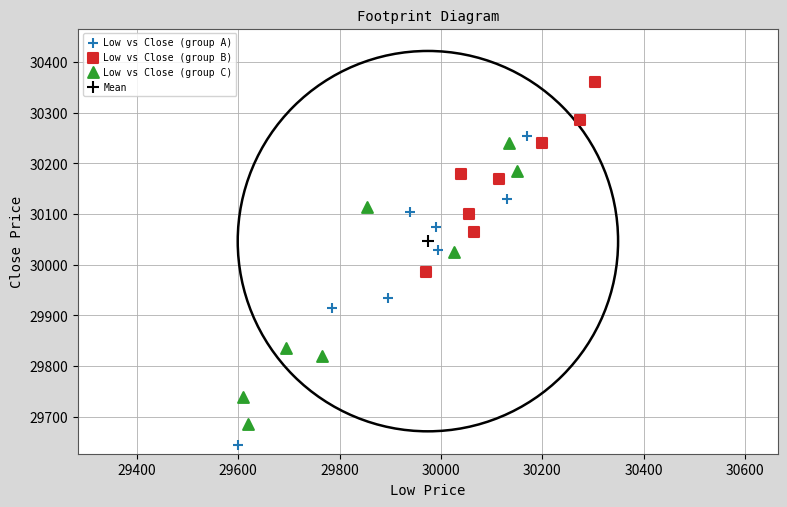

What are all the series names shown in the legend?

Low vs Close (group A), Low vs Close (group B), Low vs Close (group C), Mean